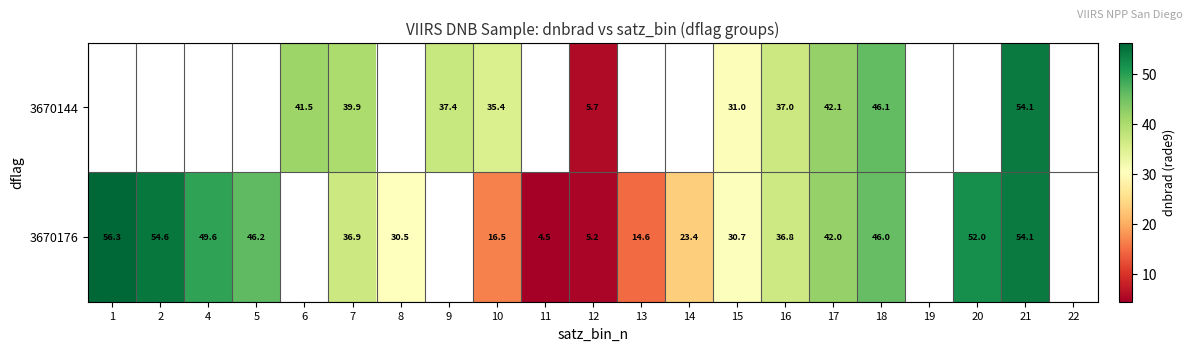

The value of 3670176 at 17 is 62.9. True or false?

False